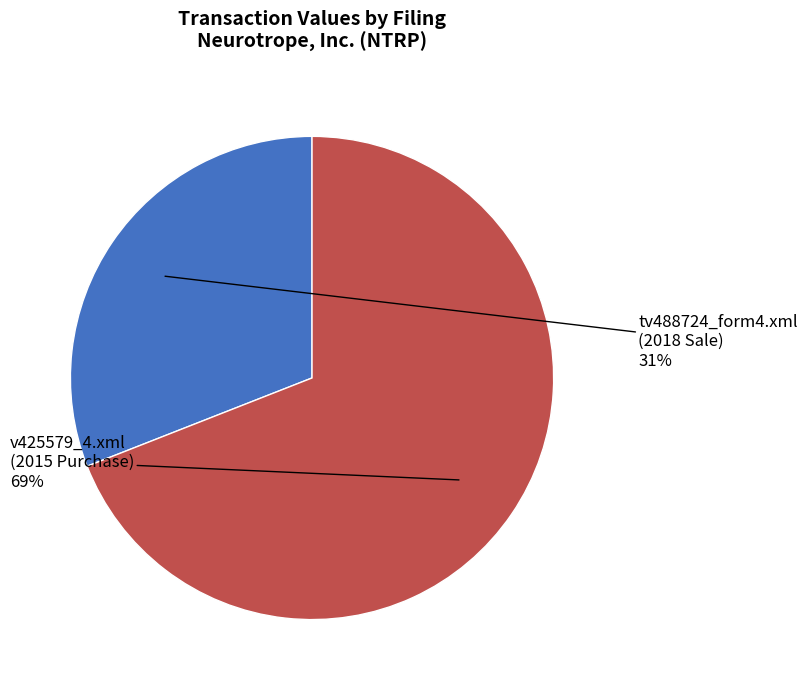

To the nearest percent, what is the difference between the largest and smallest slice percentages?

38%